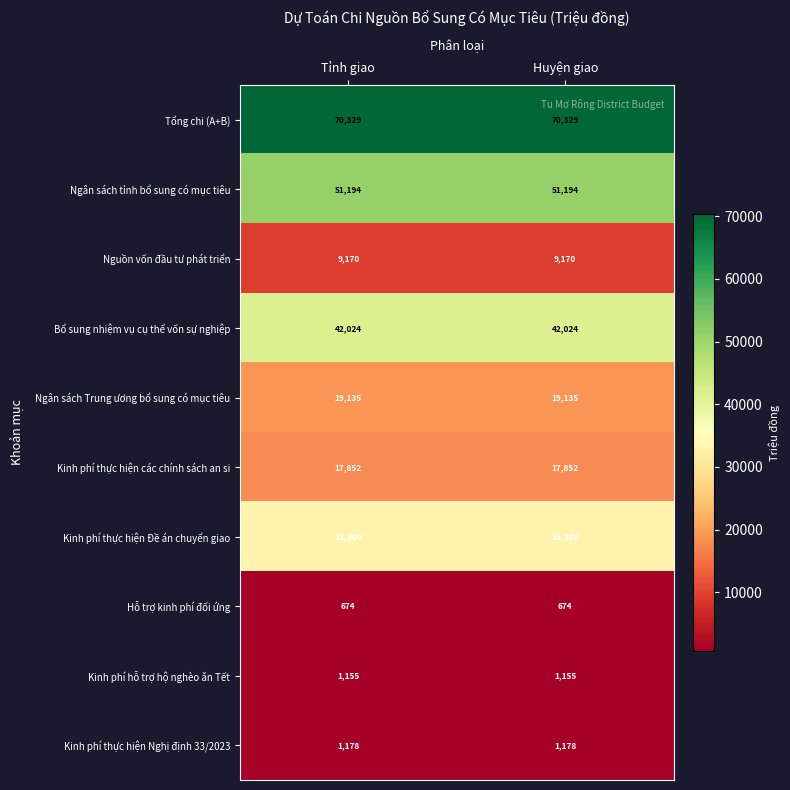

At how many categories does at least one series exceed 45732?

2